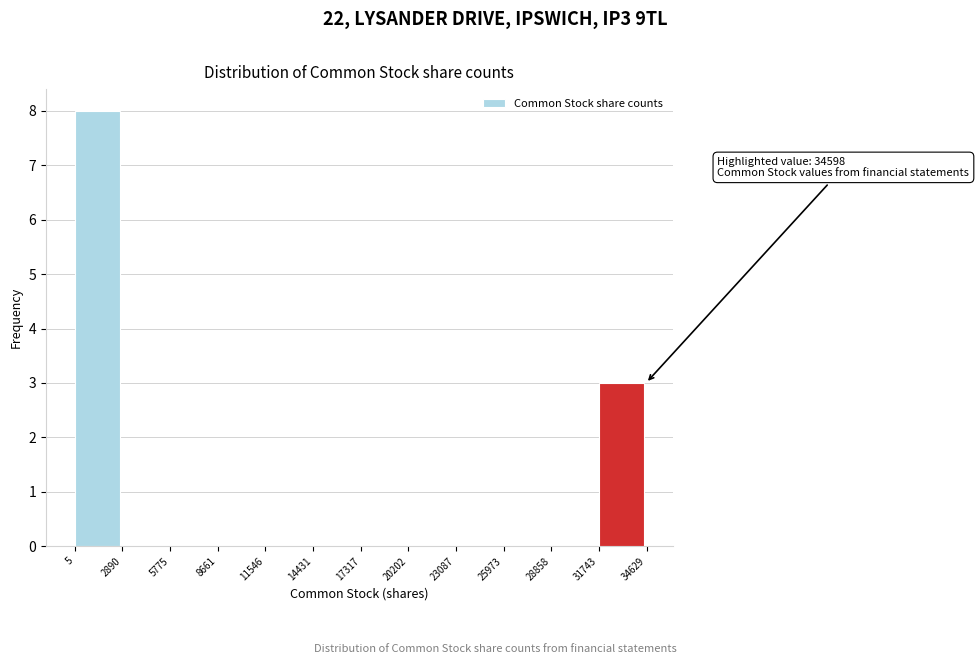

Over which range of the x-axis is the bar tallest?

5 to 2890